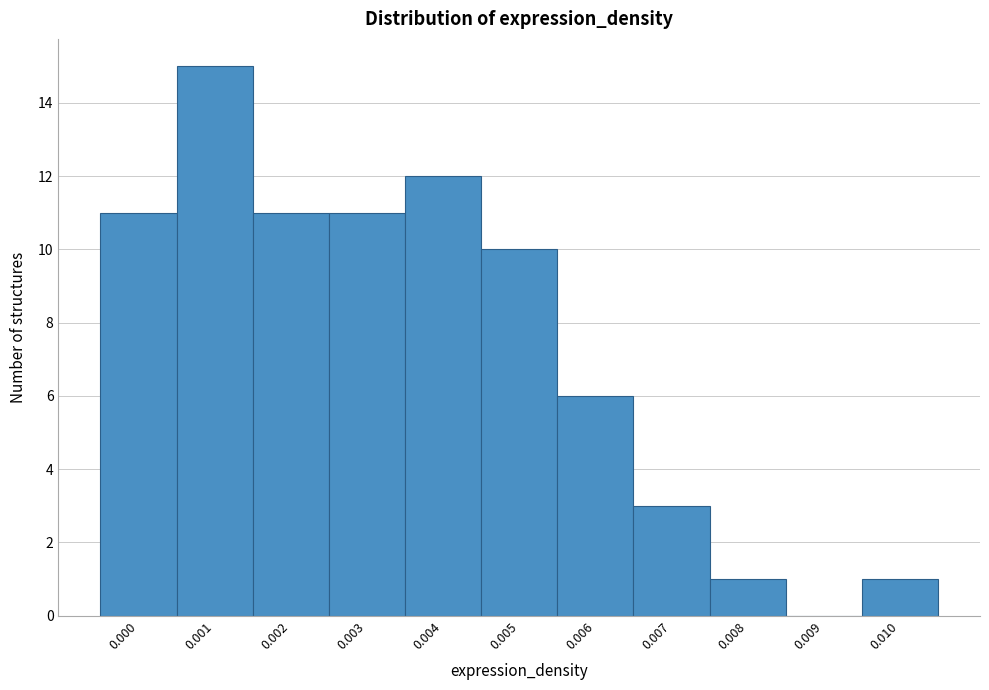

Reading left to right, list all the values displayed in this chart.

0.000=11	0.001=15	0.002=11	0.003=11	0.004=12	0.005=10	0.006=6	0.007=3	0.008=1	0.009=0	0.010=1